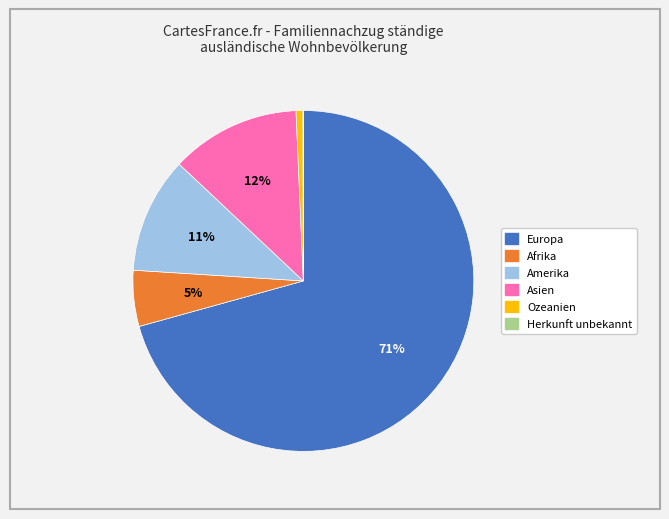

The Asien slice represents 19% of the pie. True or false?

False